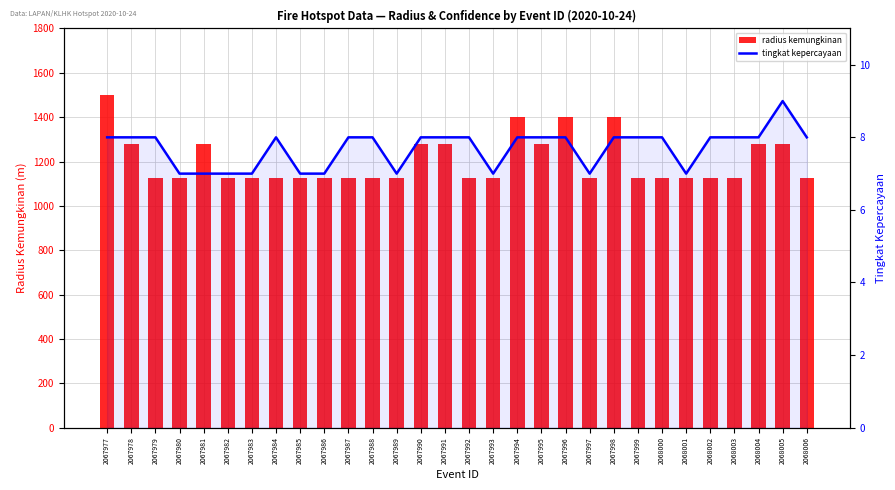

Which series changed the most between 2067995 and 2067996?

radius kemungkinan